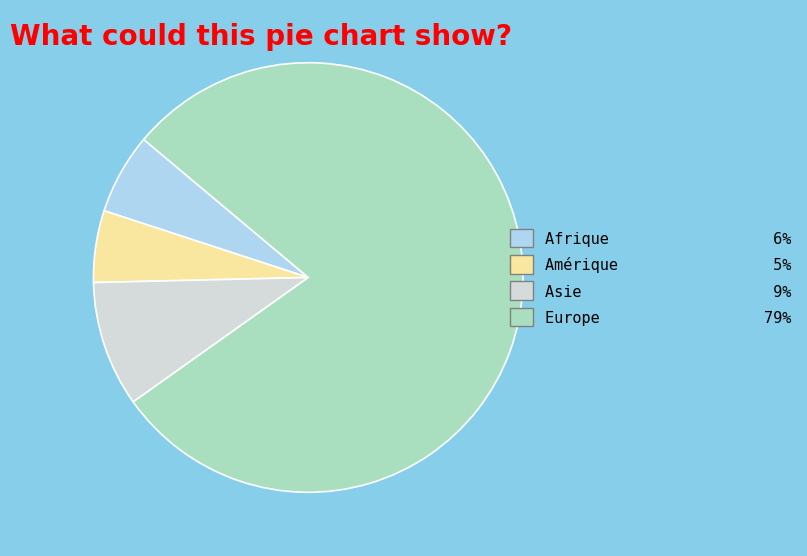

Does any single category account for the majority?

Yes